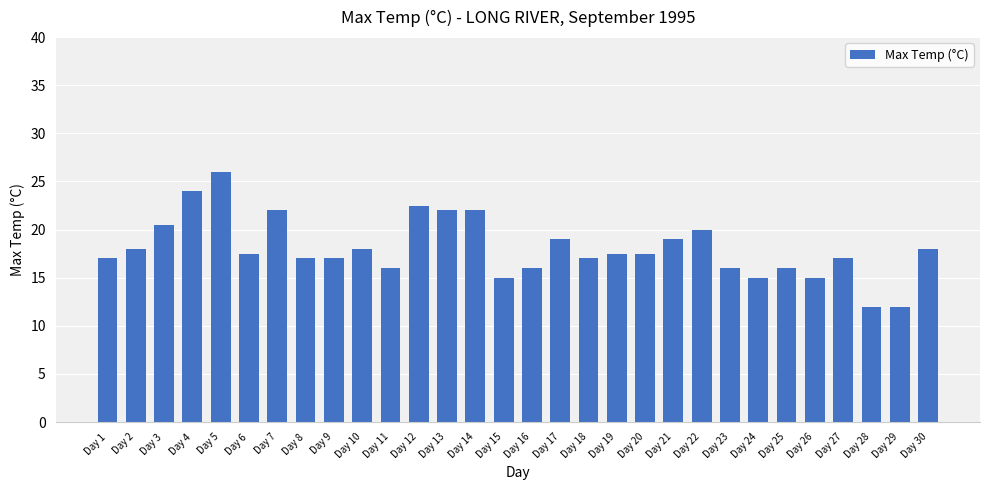

Reading right to left, list all the values displayed in this chart.

18.0	12.0	12.0	17.0	15.0	16.0	15.0	16.0	20.0	19.0	17.5	17.5	17.0	19.0	16.0	15.0	22.0	22.0	22.5	16.0	18.0	17.0	17.0	22.0	17.5	26.0	24.0	20.5	18.0	17.0